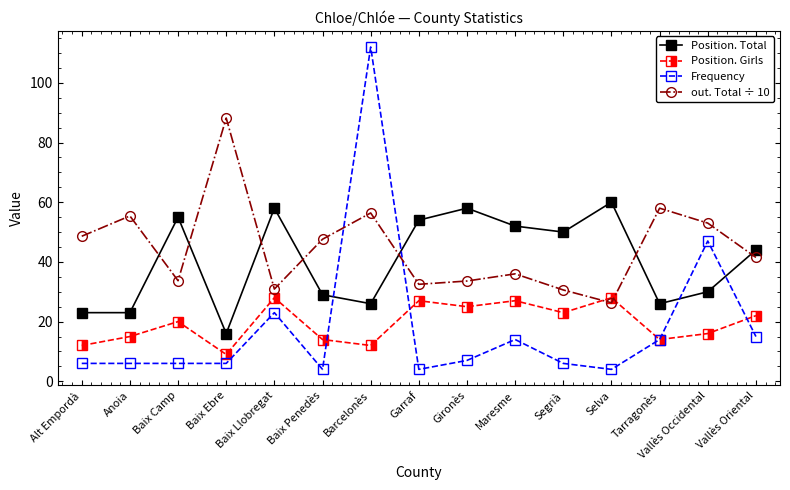

What is the difference between the maximum and minimum values in the Frequency series?

108.0